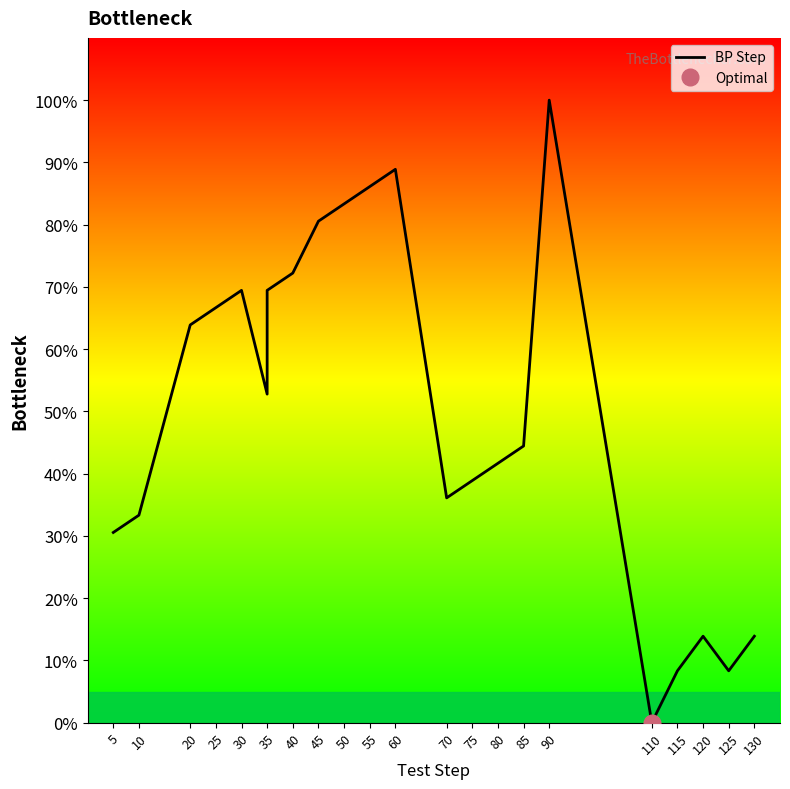

How many data points are less than 52?

11